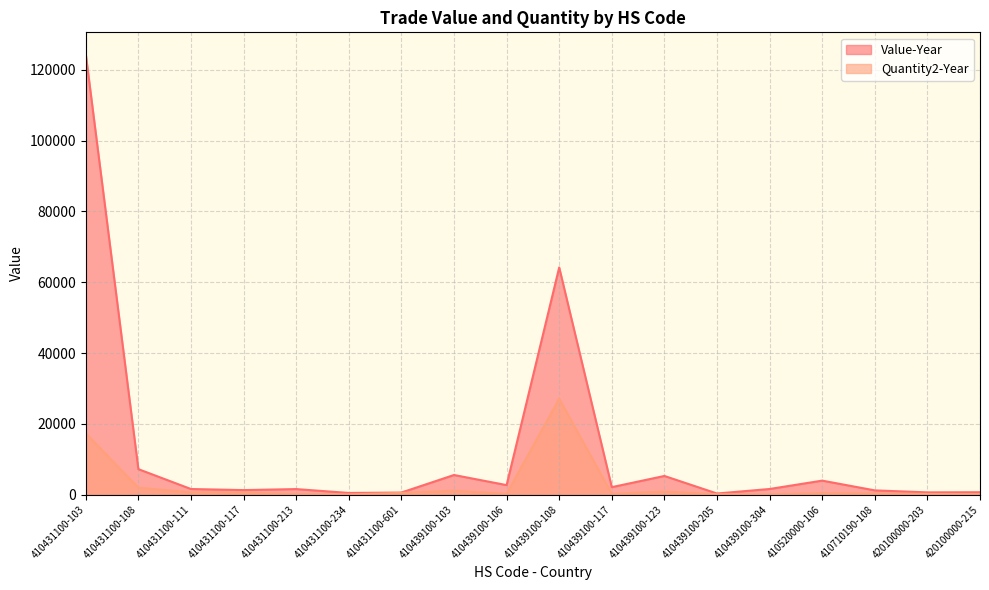

At which category does Quantity2-Year reach its first local peak?

410439100-103